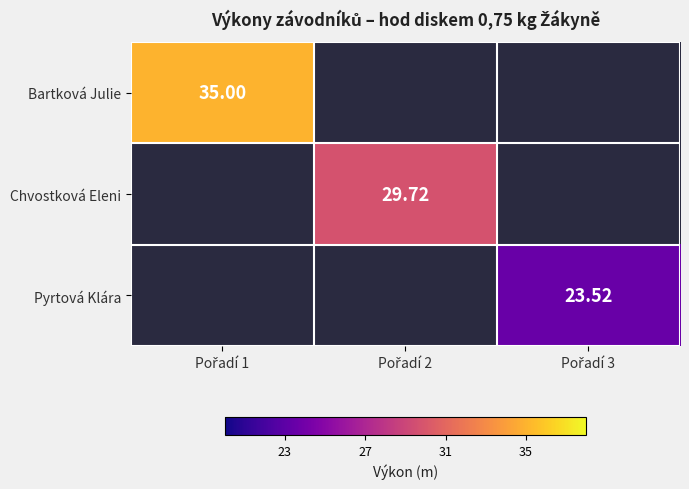

How many values in Pyrtová Klára are above zero?

1